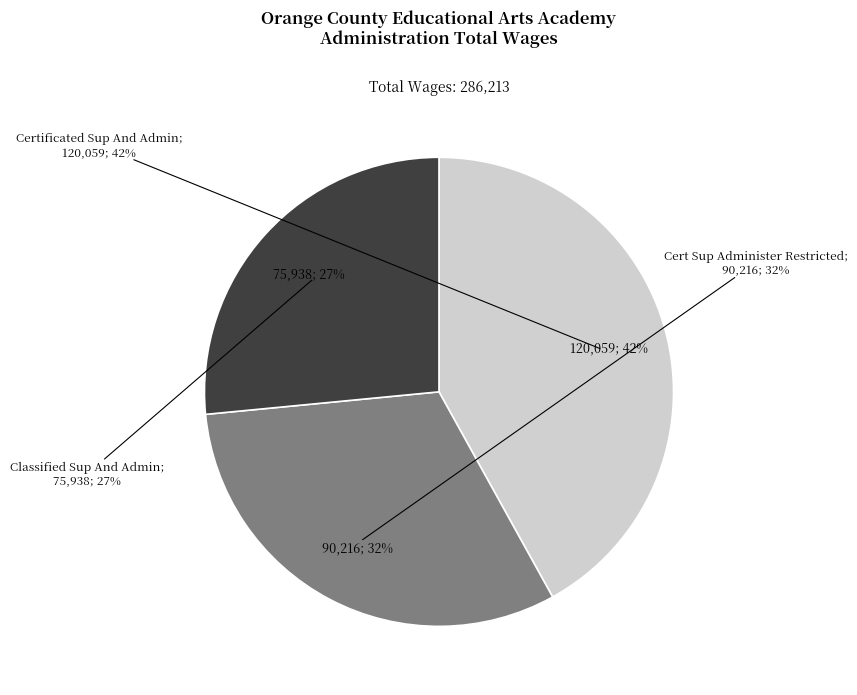

To the nearest percent, what portion does Cert Sup Administer Restricted represent?

32%